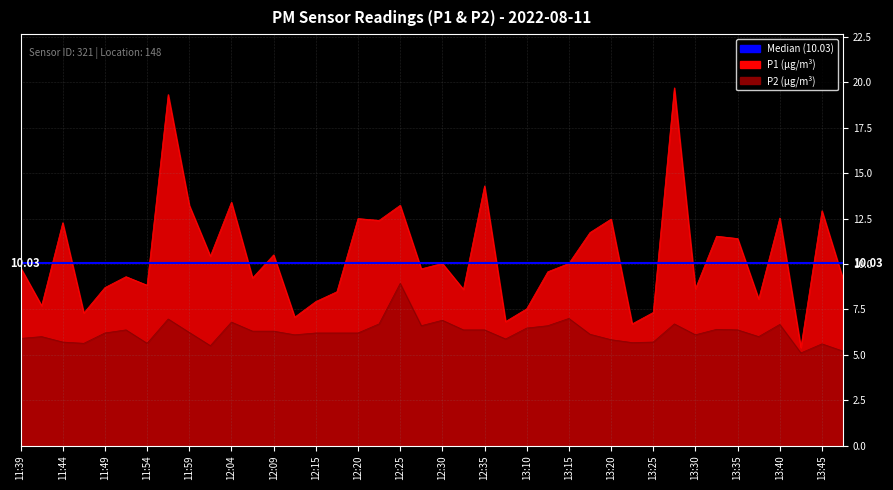

Rank the series by their maximum value, from lowest to highest.

P2, P1